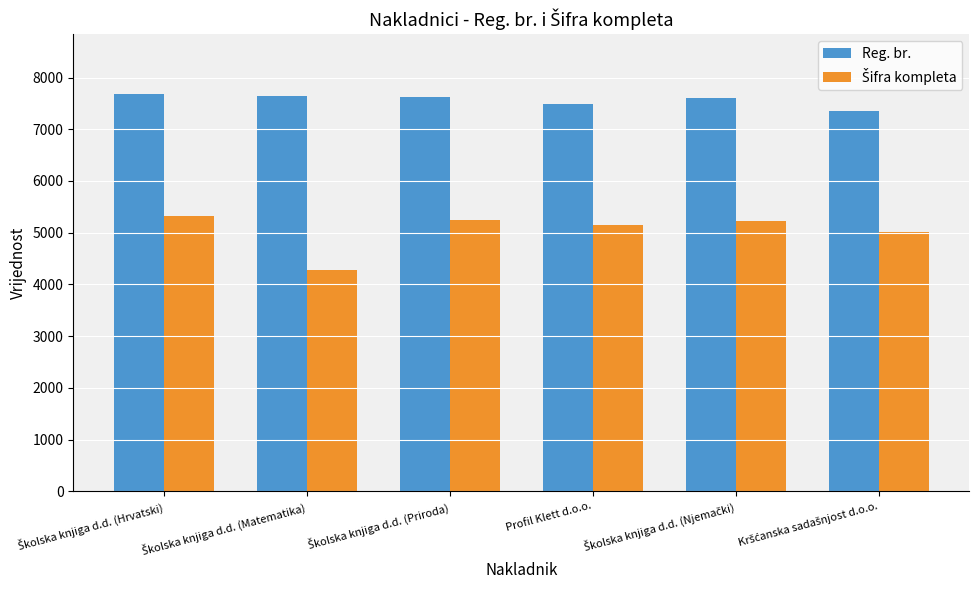

What is the difference between the second highest and minimum values in the Reg. br. series?

289